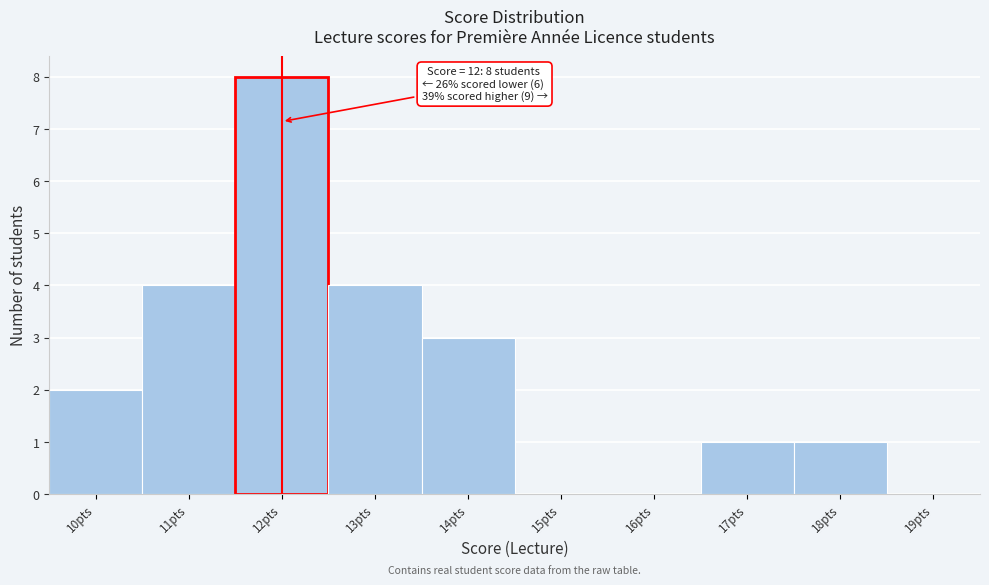

Over which range of the x-axis is the bar tallest?

11.5 to 12.5